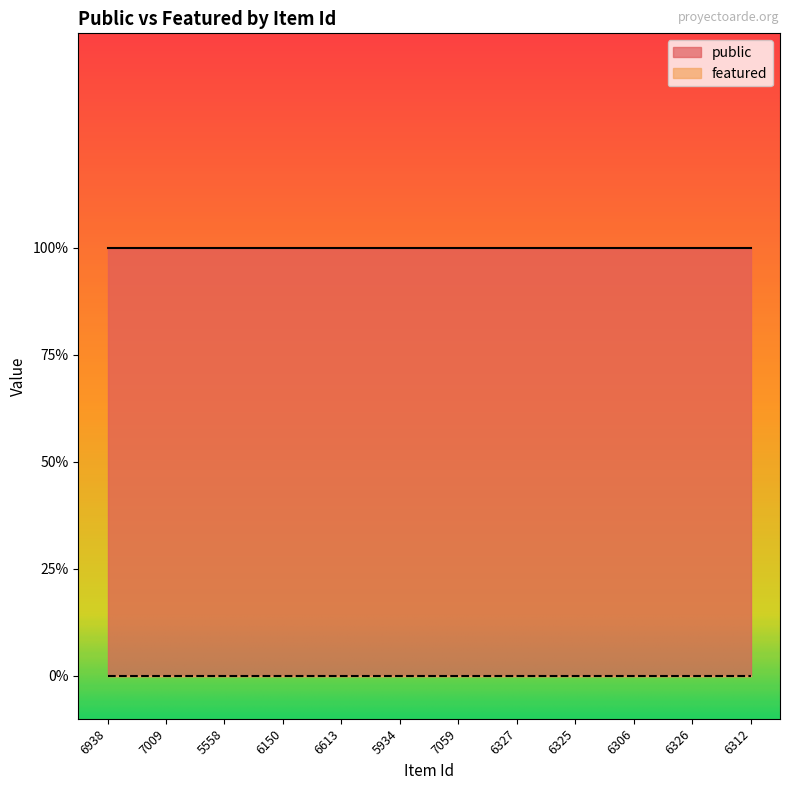

Reading right to left, list all the values displayed in this chart.

public: 6312=1	6326=1	6306=1	6325=1	6327=1	7059=1	5934=1	6613=1	6150=1	5558=1	7009=1	6938=1
featured: 6312=0	6326=0	6306=0	6325=0	6327=0	7059=0	5934=0	6613=0	6150=0	5558=0	7009=0	6938=0